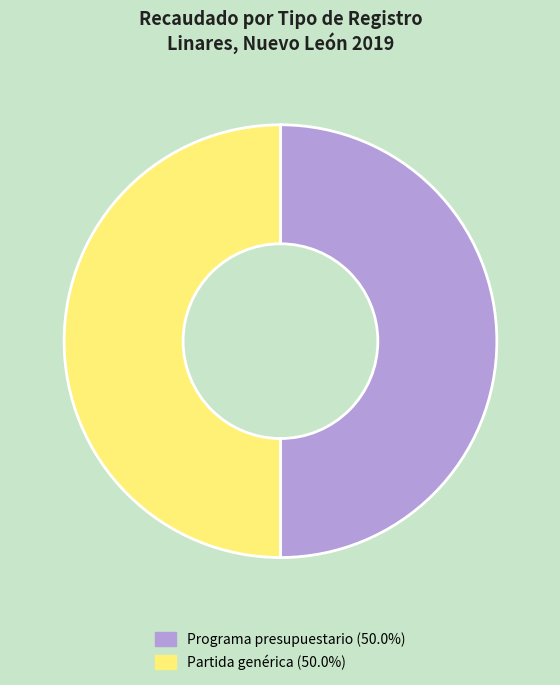

Approximately how many times larger is the value at Partida genérica (50.0%) compared to Programa presupuestario (50.0%)?

1.0